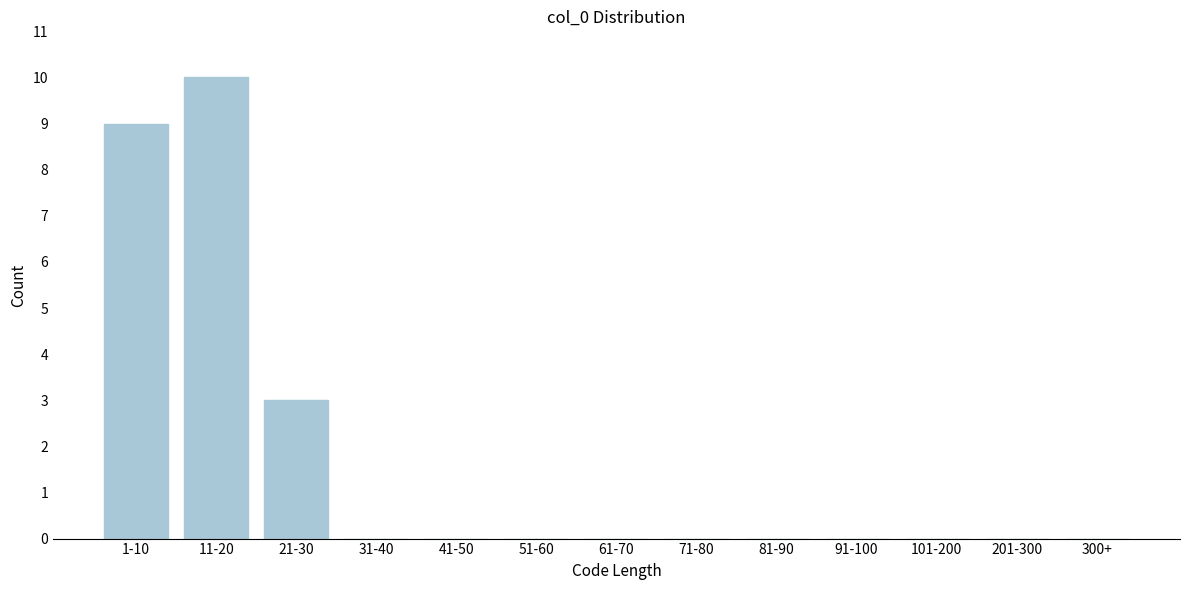

Reading left to right, extract all data points from this chart.

1-10=9	11-20=10	21-30=3	31-40=0	41-50=0	51-60=0	61-70=0	71-80=0	81-90=0	91-100=0	101-200=0	201-300=0	300+=0